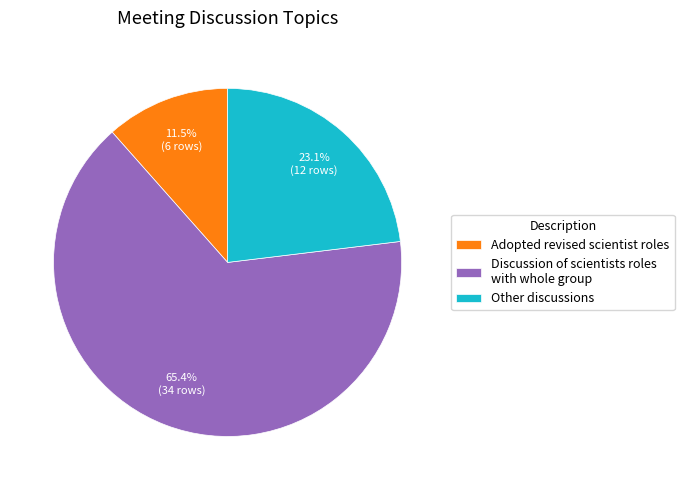

Between Adopted revised scientist roles and Other discussions, which is larger?

Other discussions